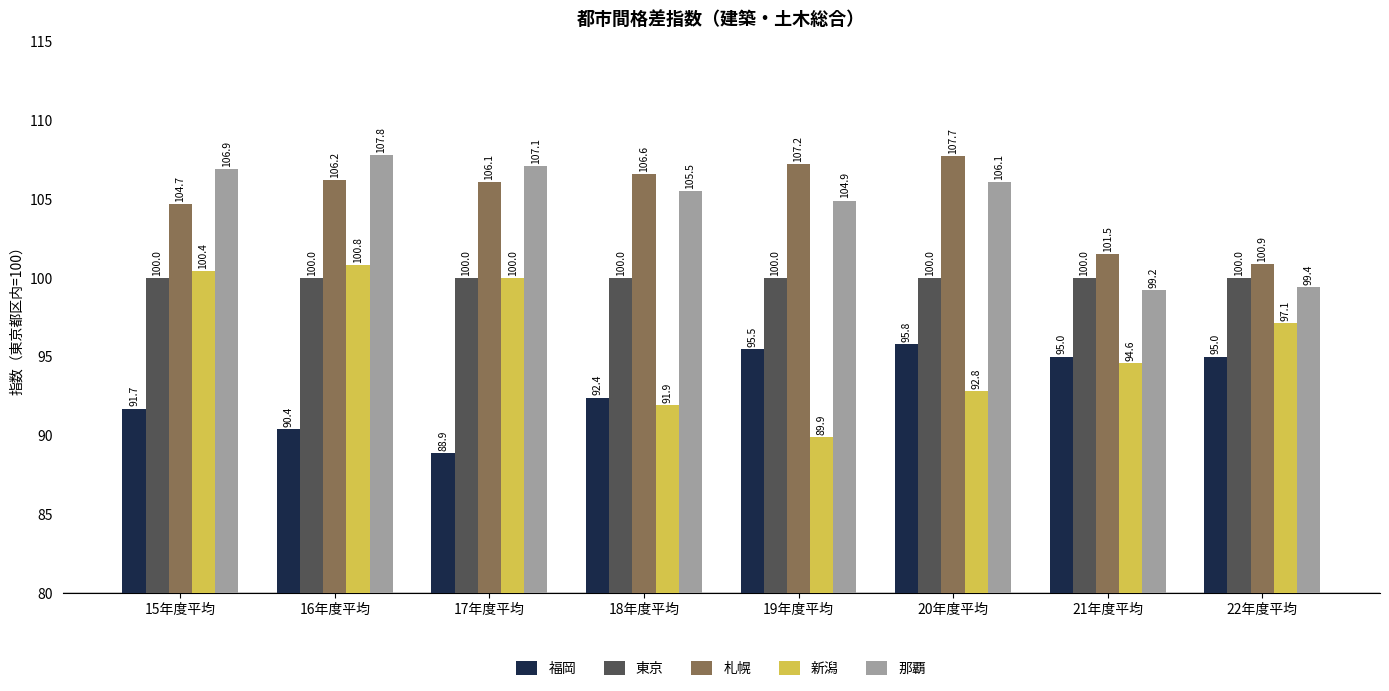

What is the minimum value shown in the chart?

88.9